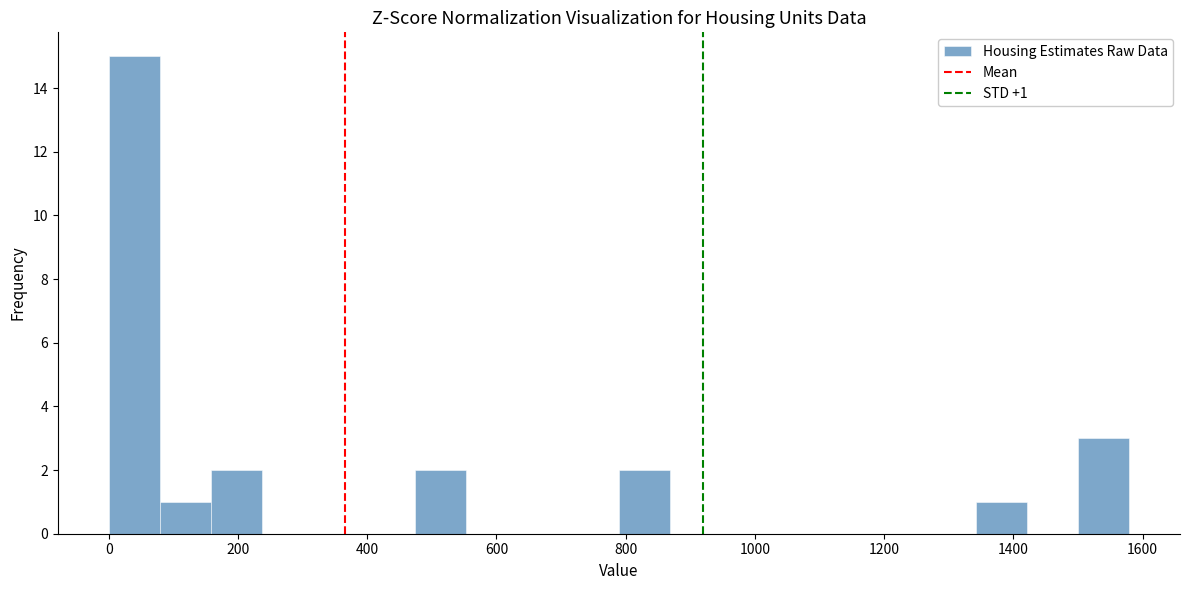

Around what value on the x-axis is the tallest bar? Give the approximate position of its centre, as read against the axis.

40